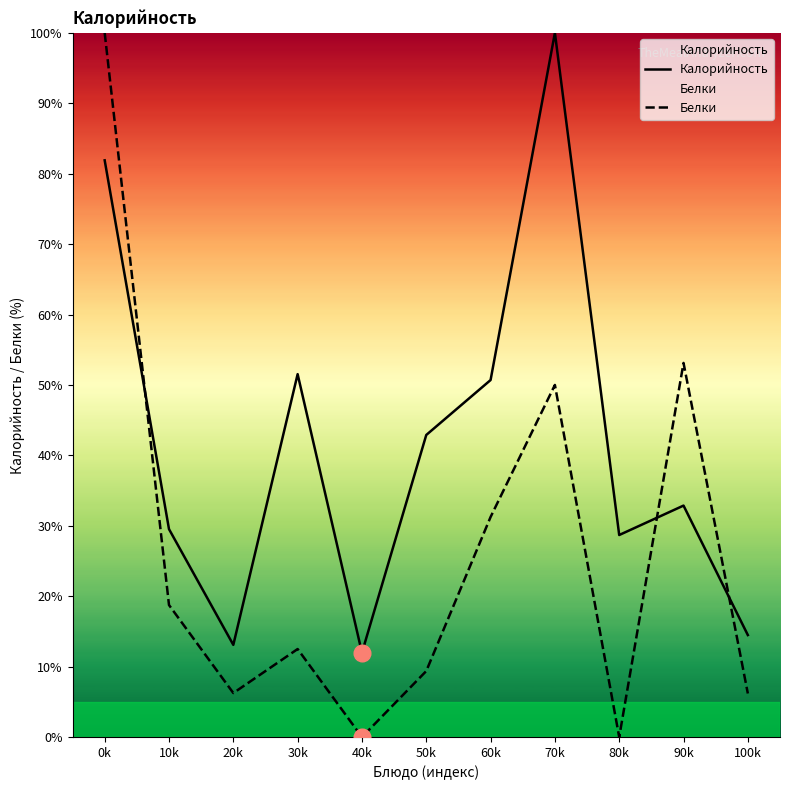

How many data points in Белки are above 12?

6